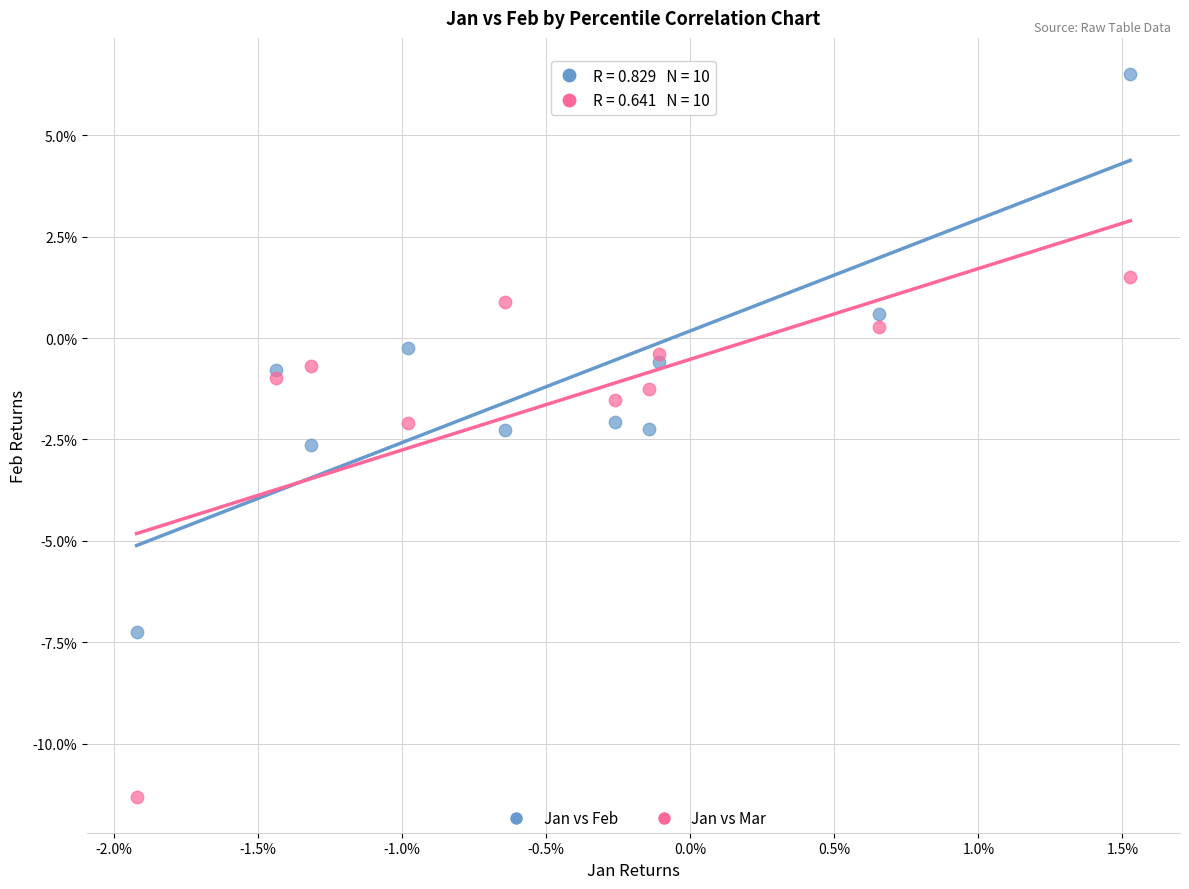

What are all the series names shown in the legend?

Jan vs Feb, Jan vs Mar